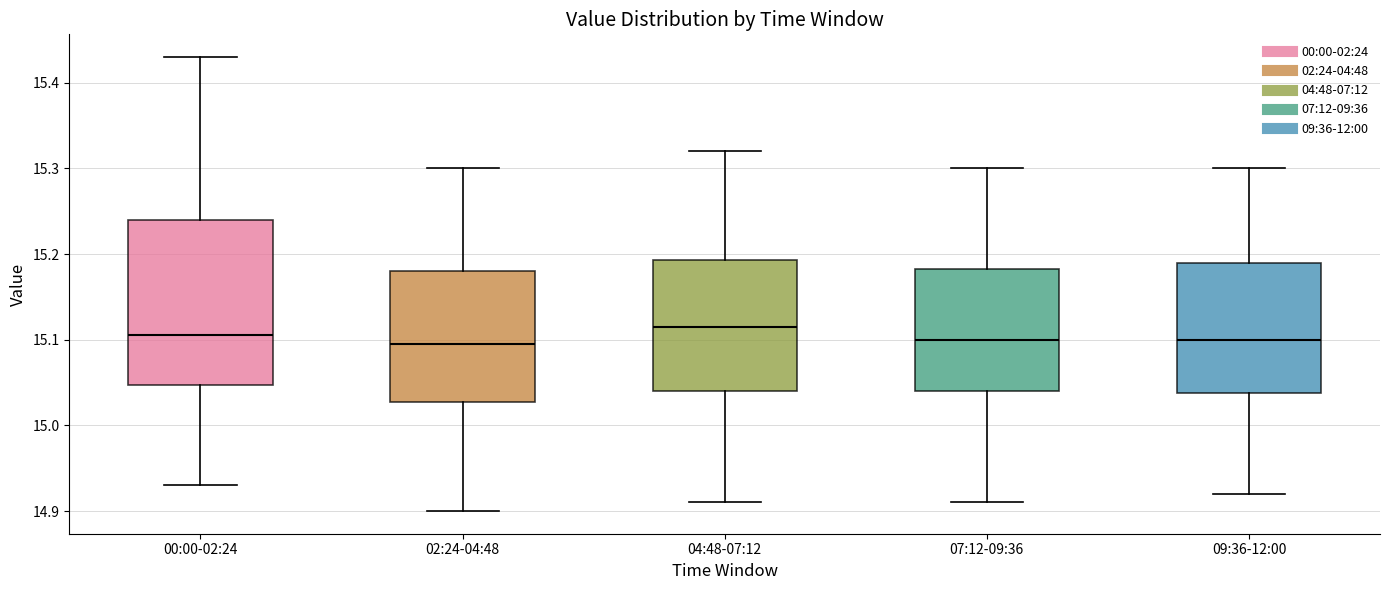

Reading left to right, read every box against the y-axis: the position of its median line, the range the box covers, and the ends of its whiskers. The values are not printed on the chart, so give them approximately, as read against the axis.

00:00-02:24: median 15.11, box 15.05 to 15.24, whiskers 14.93 to 15.43
02:24-04:48: median 15.10, box 15.03 to 15.18, whiskers 14.90 to 15.30
04:48-07:12: median 15.12, box 15.04 to 15.19, whiskers 14.91 to 15.32
07:12-09:36: median 15.10, box 15.04 to 15.18, whiskers 14.91 to 15.30
09:36-12:00: median 15.10, box 15.04 to 15.19, whiskers 14.92 to 15.30